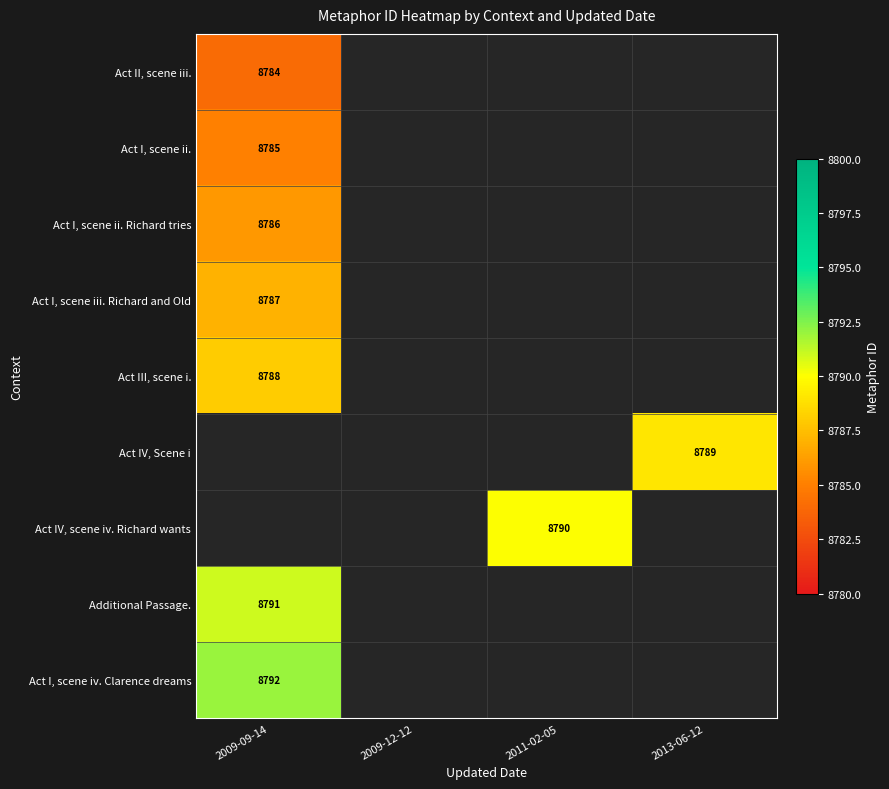

How many data points does each series have?

4